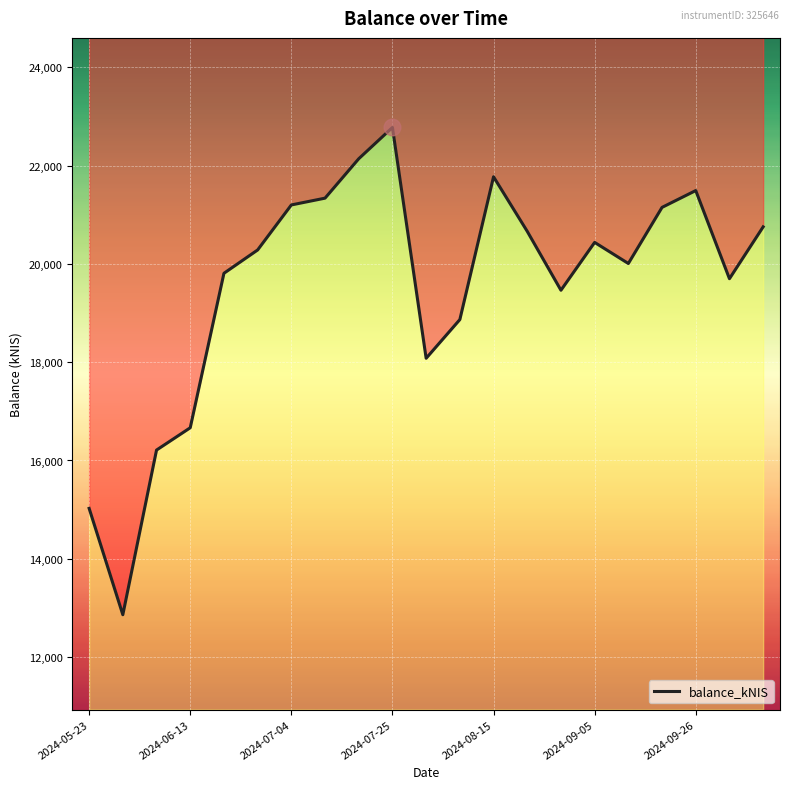

Does the chart display data point markers on the line(s)?

No